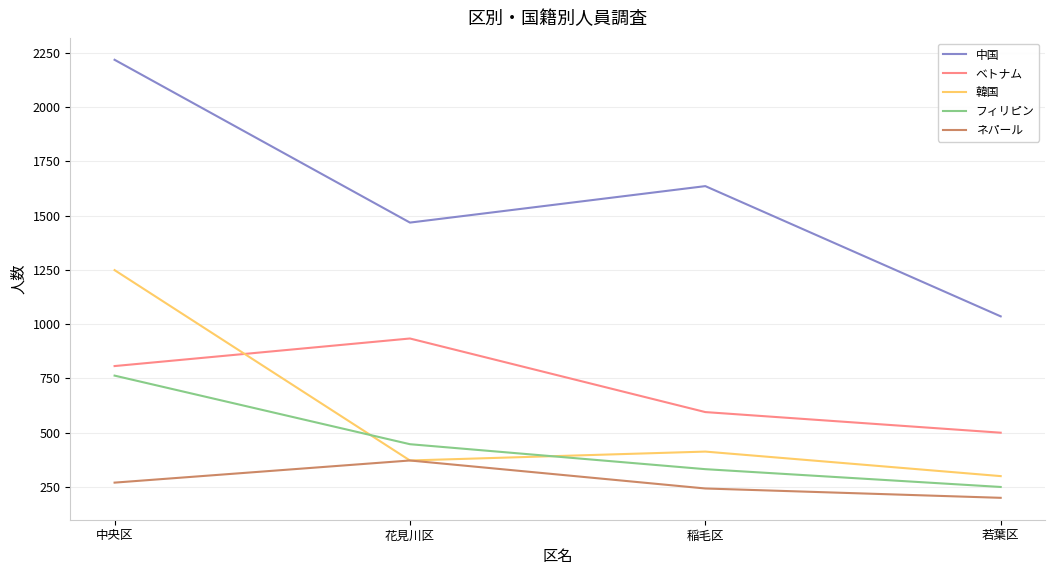

True or false: フィリピン and 韓国 cross at least once.

True